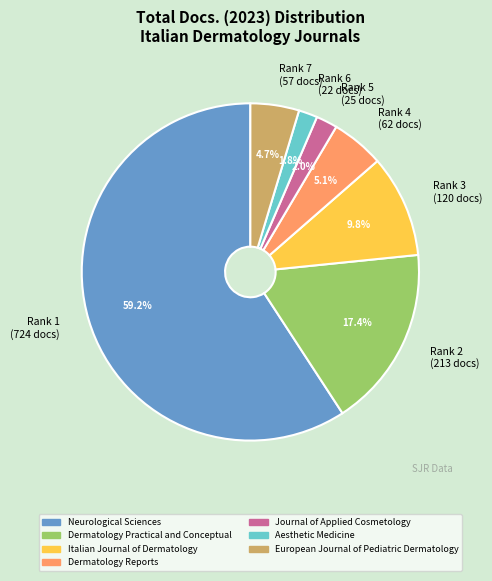

How many slices are in this pie chart?

7